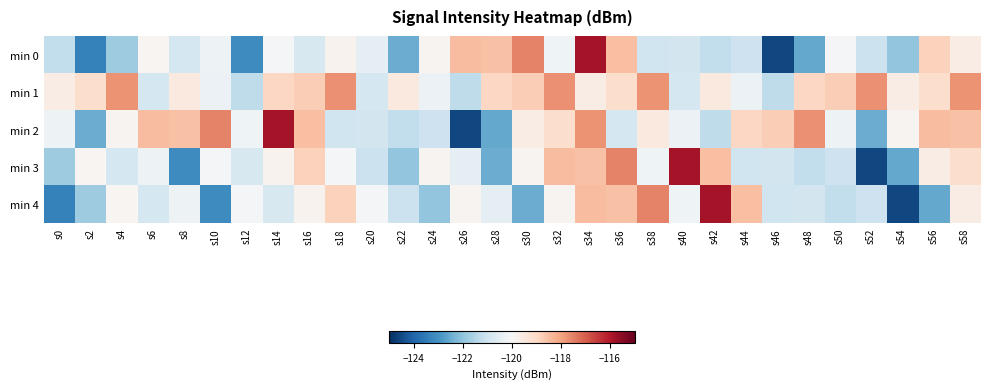

Which series changed the most between s26 and s40?

min 3